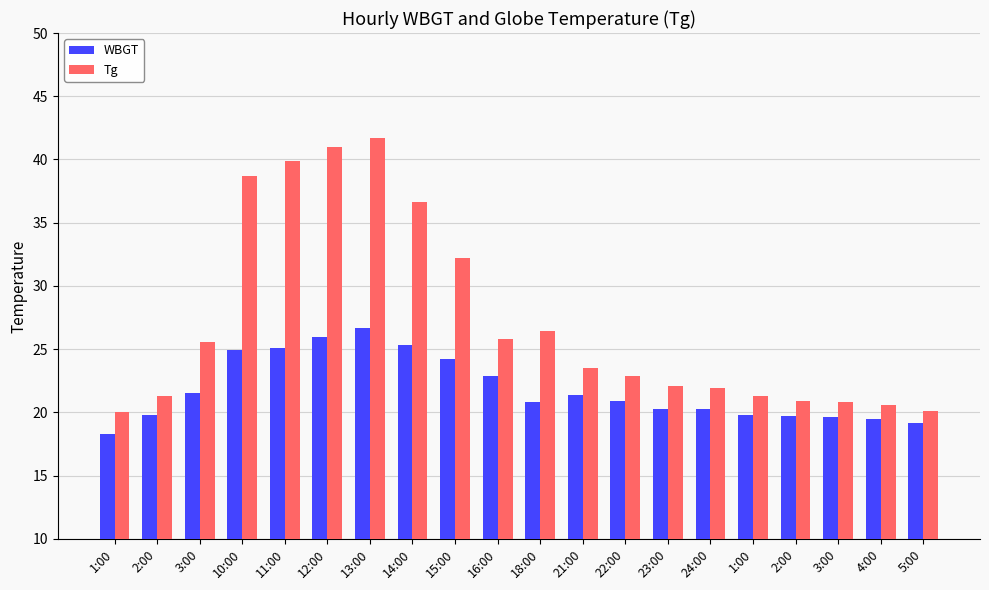

What is the difference between the WBGT values at 4:00 and 3:00?

0.1